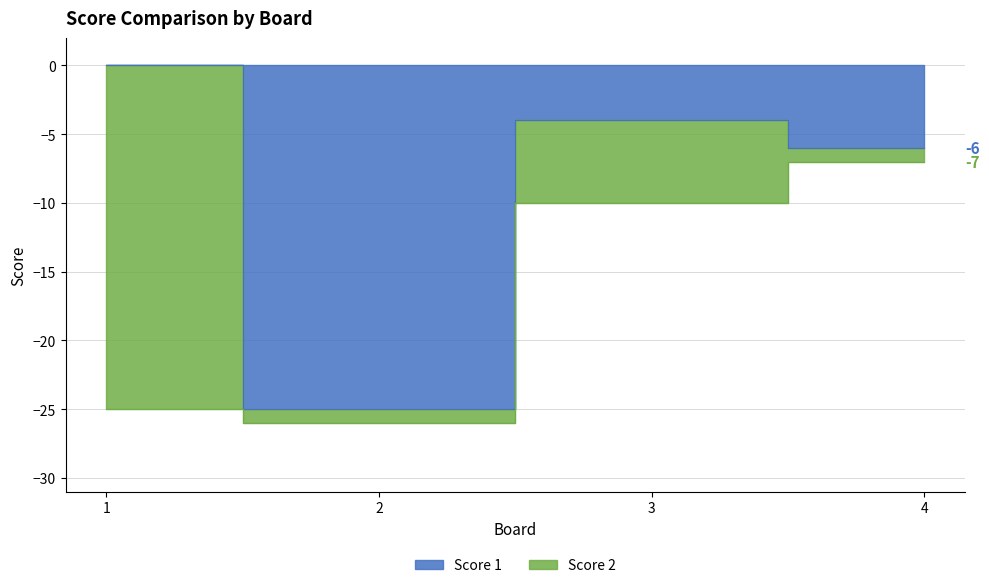

Rank the categories by value from highest to lowest.

1, 3, 4, 2